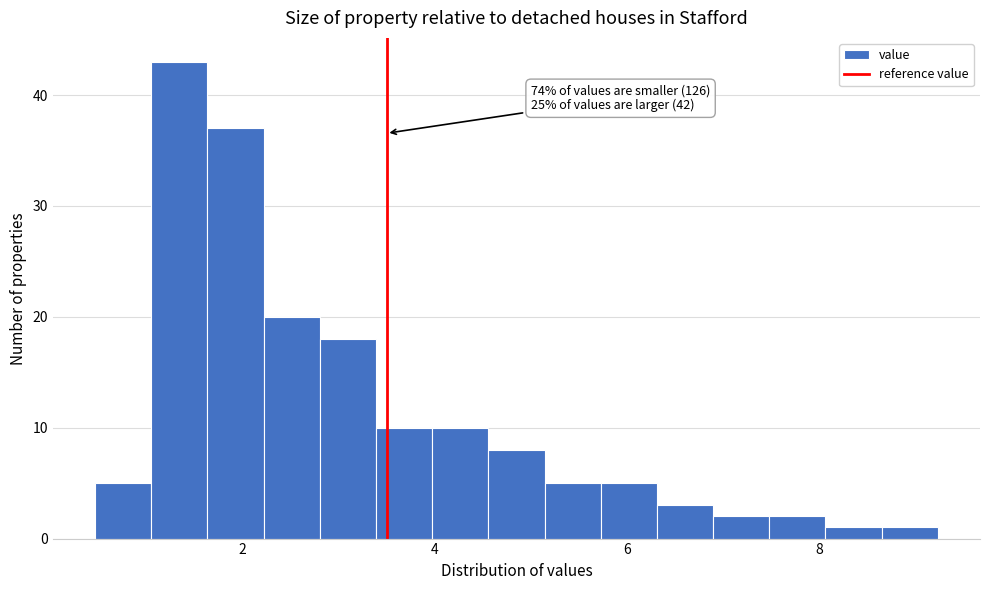

Around what value on the x-axis is the tallest bar? Give the approximate position of its centre, as read against the axis.

1.4